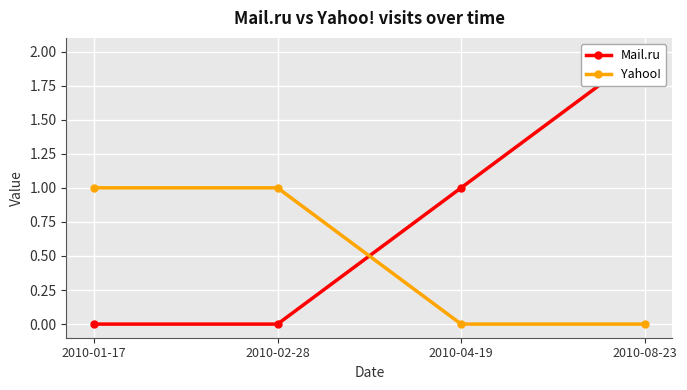

Which series changed the most between 2010-02-28 and 2010-04-19?

Mail.ru